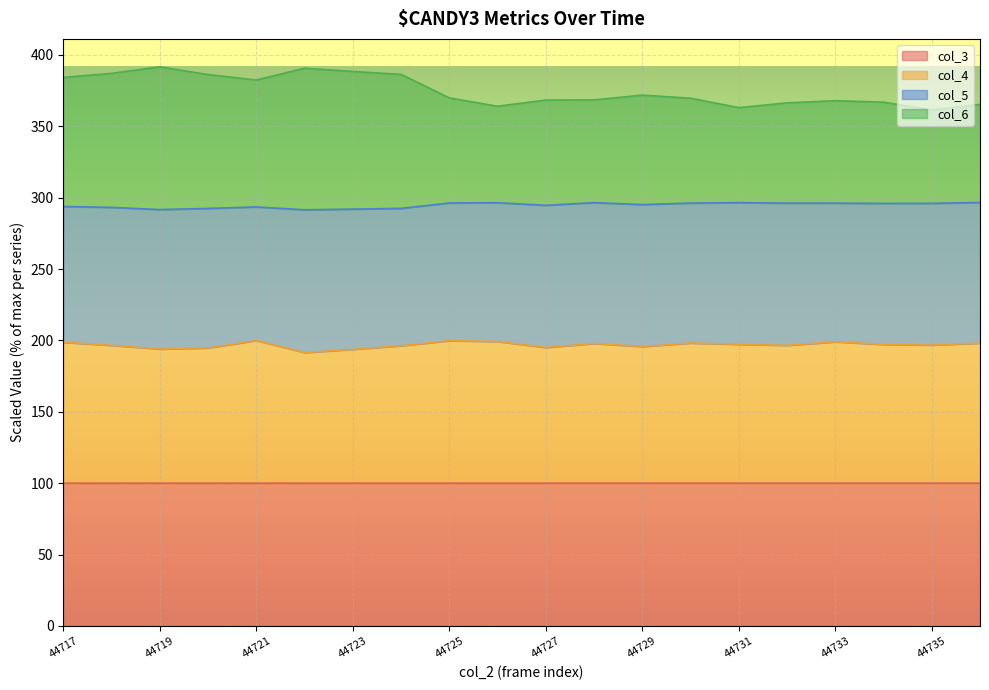

Does the chart display data point markers on the line(s)?

No